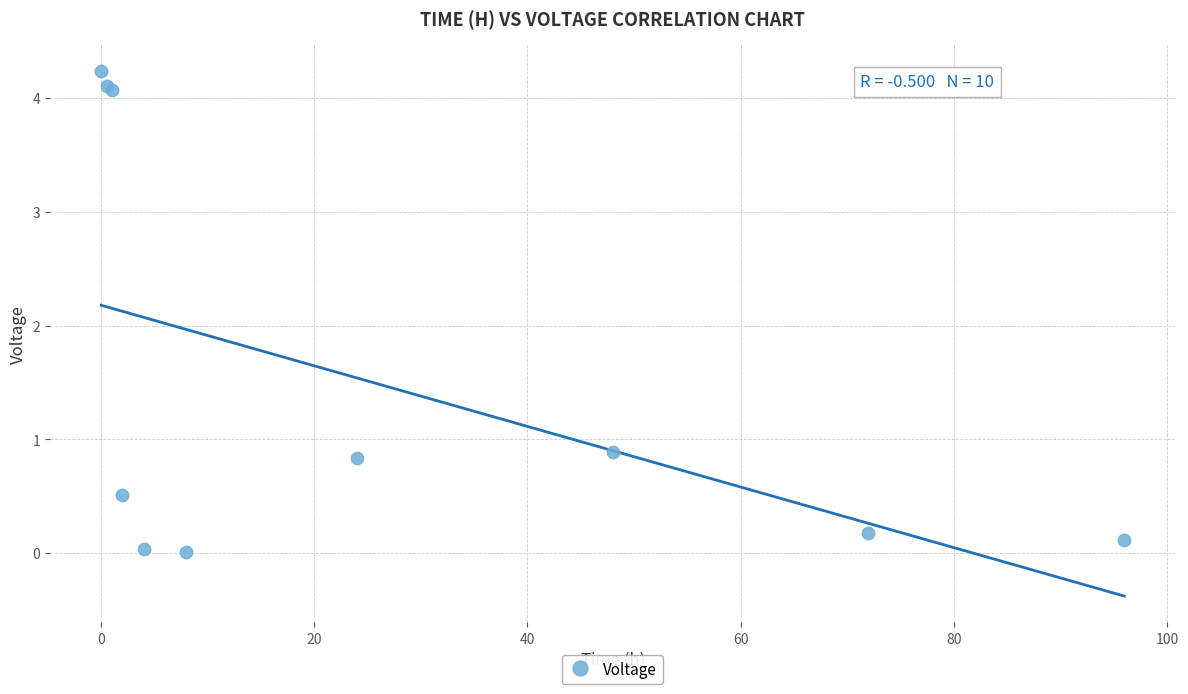

What Y value in the scatter plot is closest to 2?

0.9